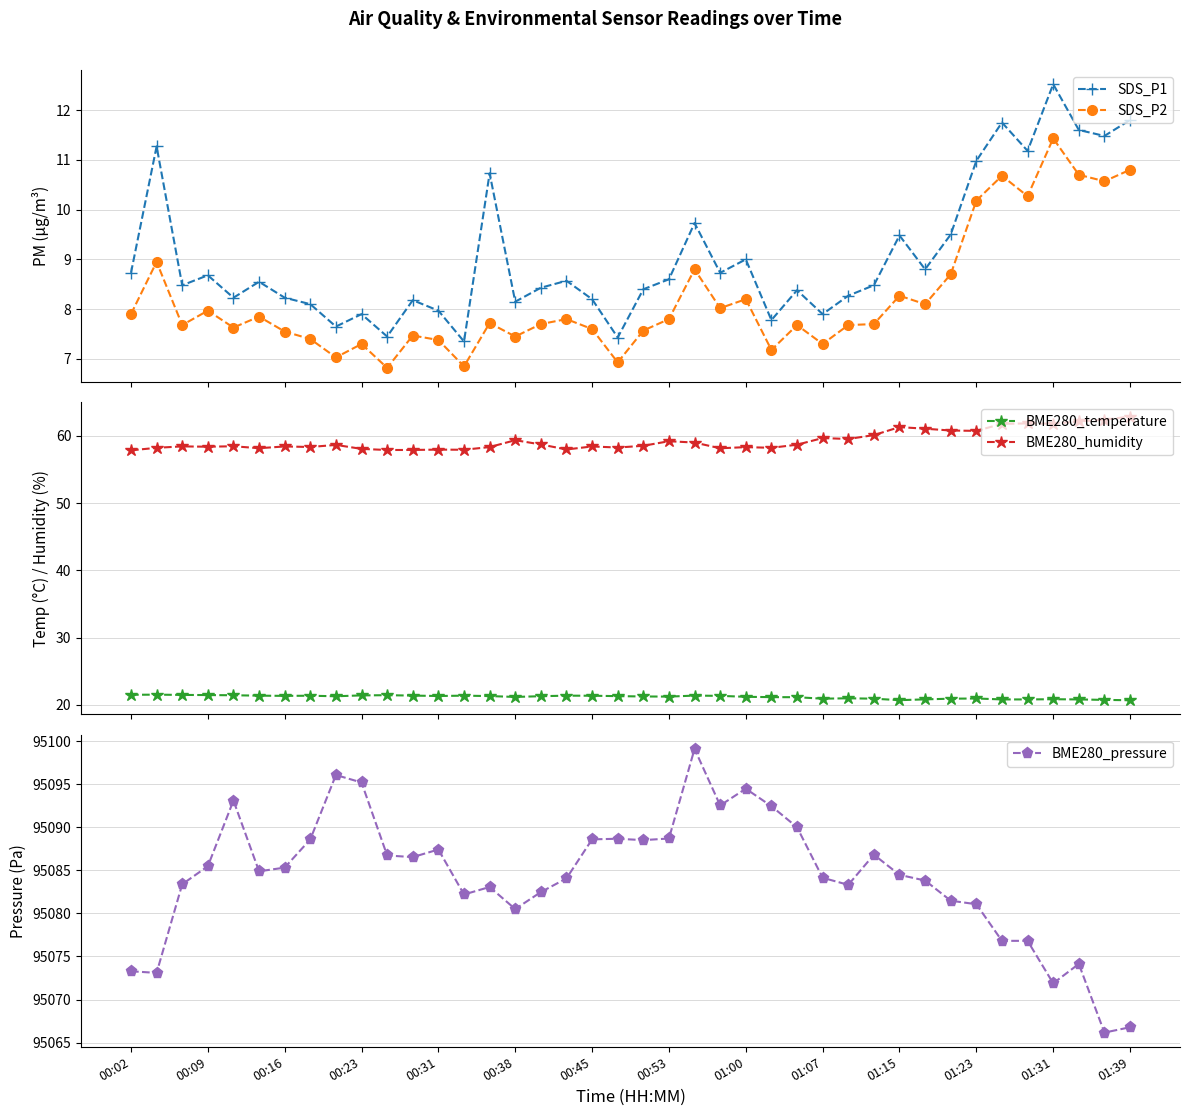

True or false: SDS_P1 and SDS_P2 intersect in this chart.

False